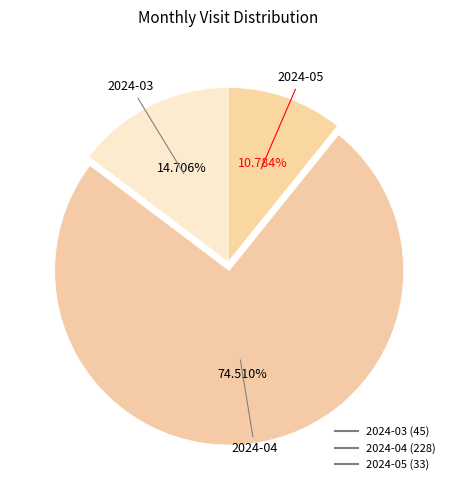

What is the smallest slice in the pie chart?

2024-05